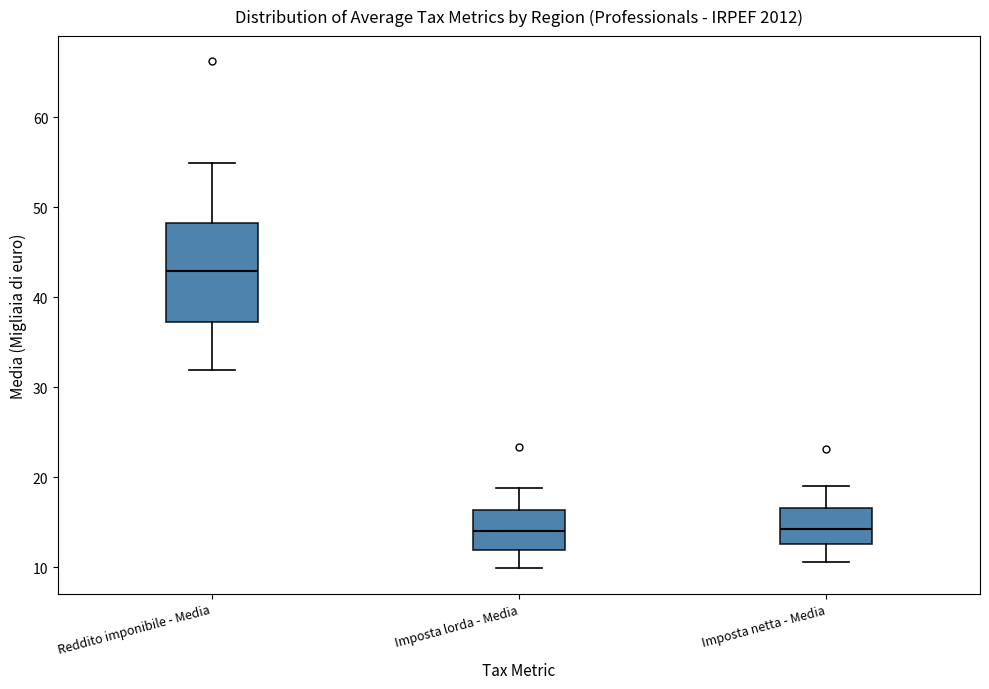

Which box is the tallest, from its lower edge to its upper edge?

Reddito imponibile - Media